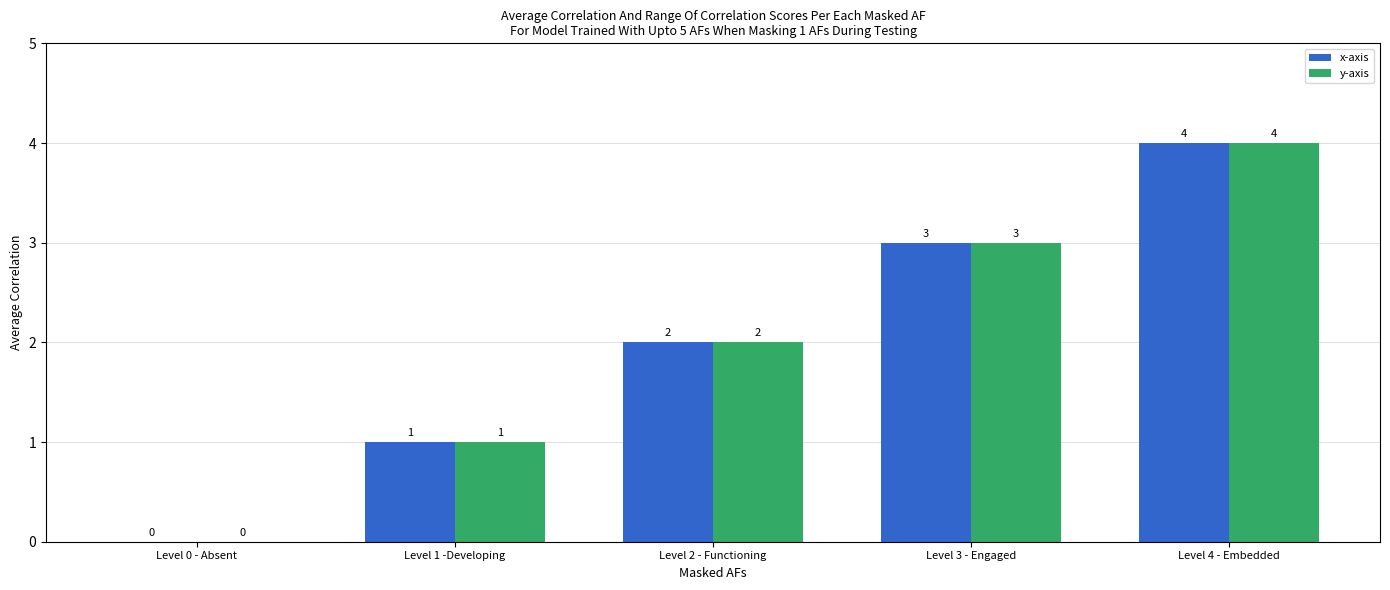

What is the total value across all series at Level 3 - Engaged?

6